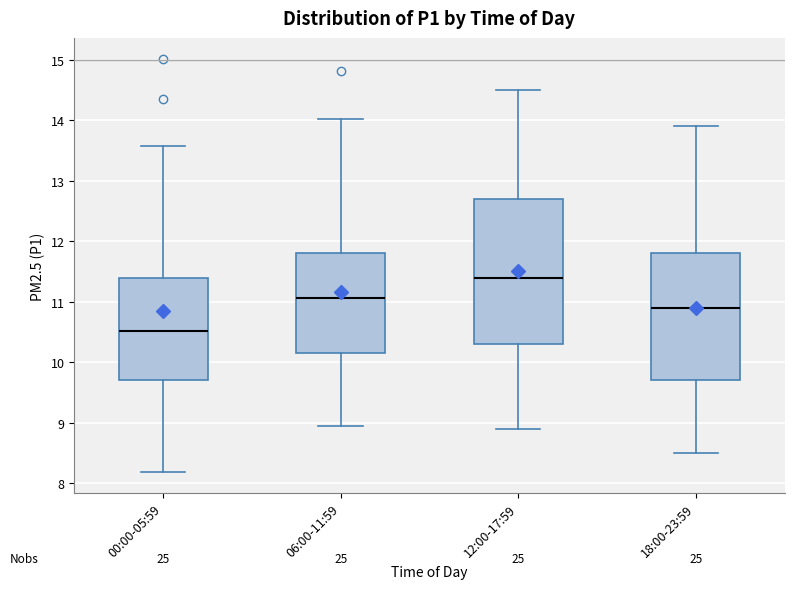

Comparing the boxes themselves (not the whiskers), which one is the tallest?

12:00-17:59